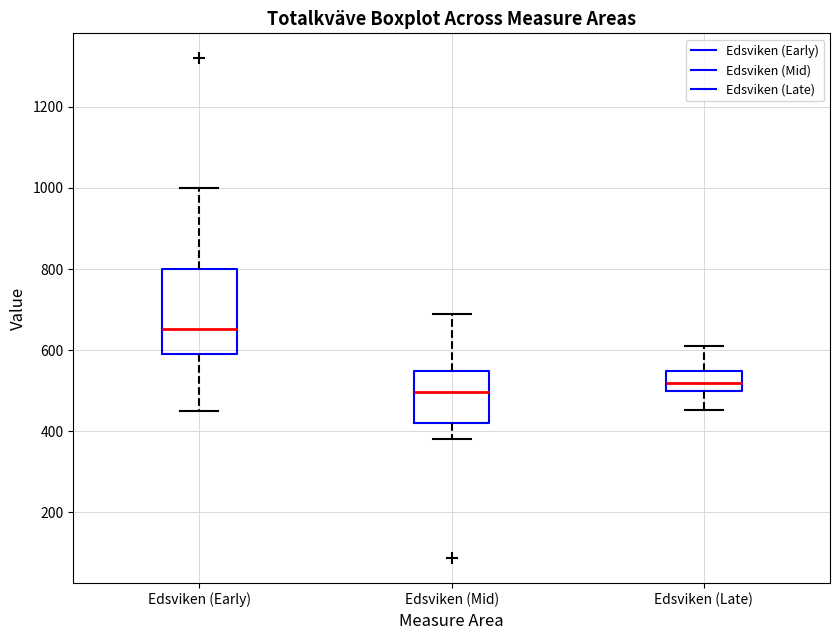

Reading left to right, transcribe this box plot: for each box, give where its median line is, the range the box spans, and where its two whiskers end, as read against the y-axis. The values are not printed on the chart, so give them approximately, as read against the axis.

Edsviken (Early): median 660, box 600 to 800, whiskers 460 to 1000
Edsviken (Mid): median 500, box 420 to 540, whiskers 380 to 700
Edsviken (Late): median 520, box 500 to 540, whiskers 460 to 620